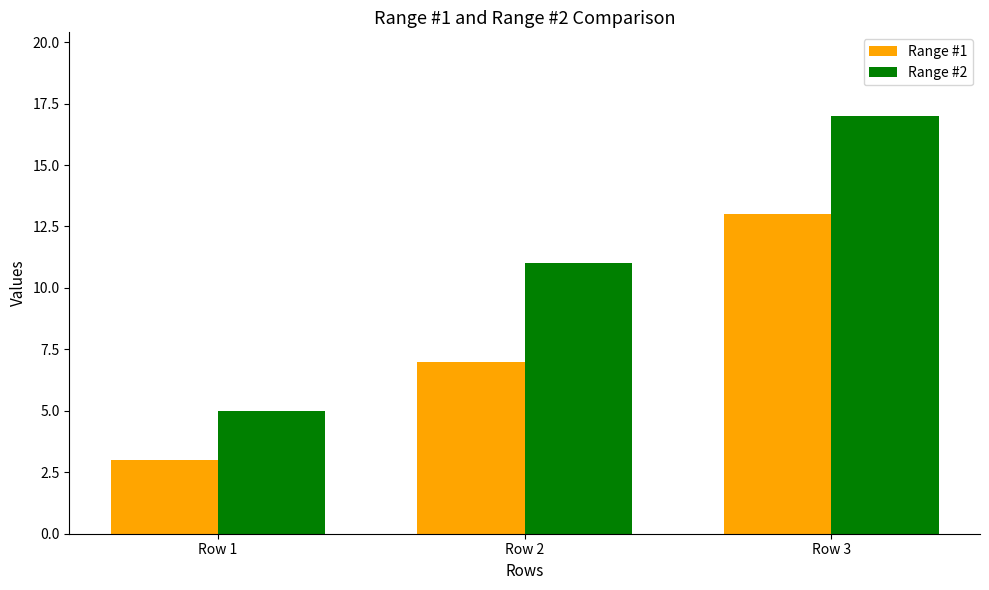

Rank the series by their average value, from lowest to highest.

Range #1, Range #2